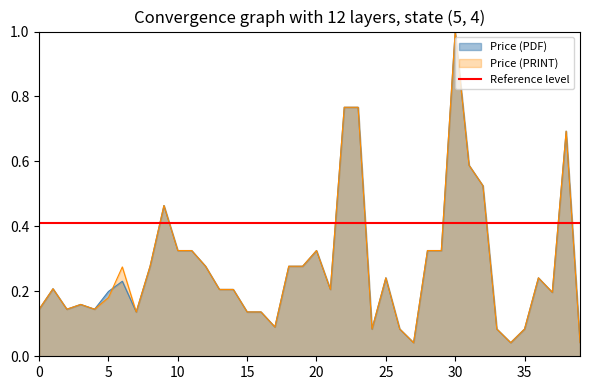

What is the maximum value for Price (PRINT)?

1.0